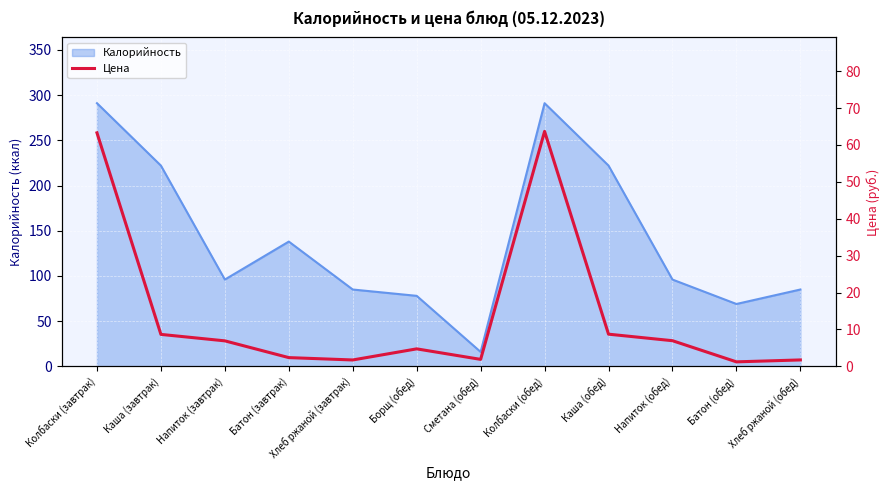

What is the minimum value for Калорийность?

16